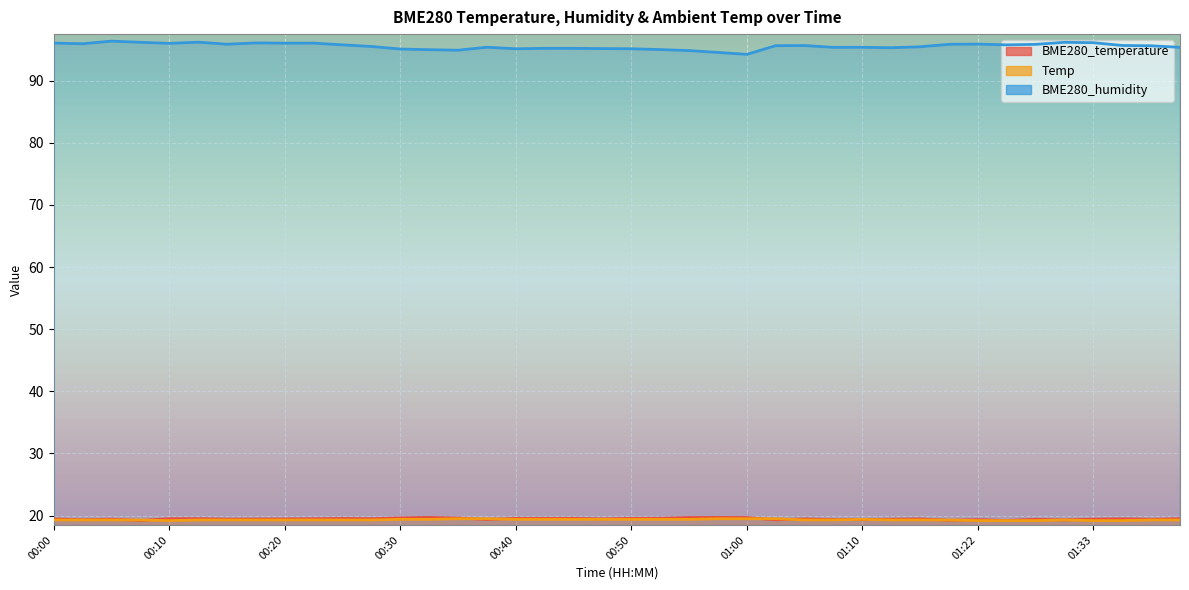

Where is the first local maximum for BME280_temperature?

00:05